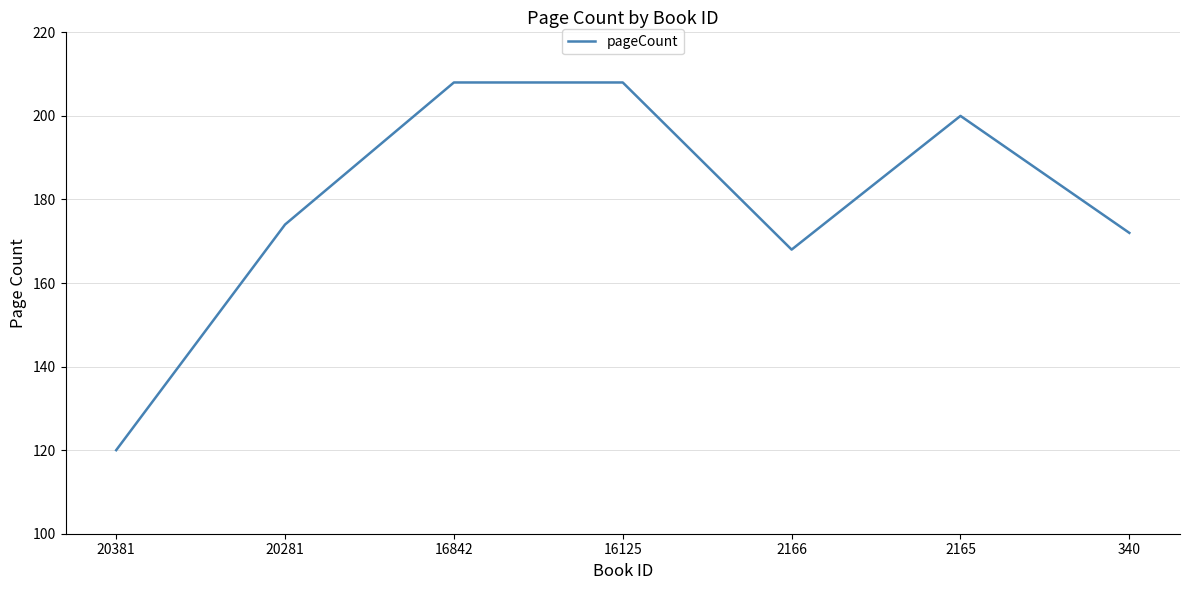

Count the number of categories in the chart.

7